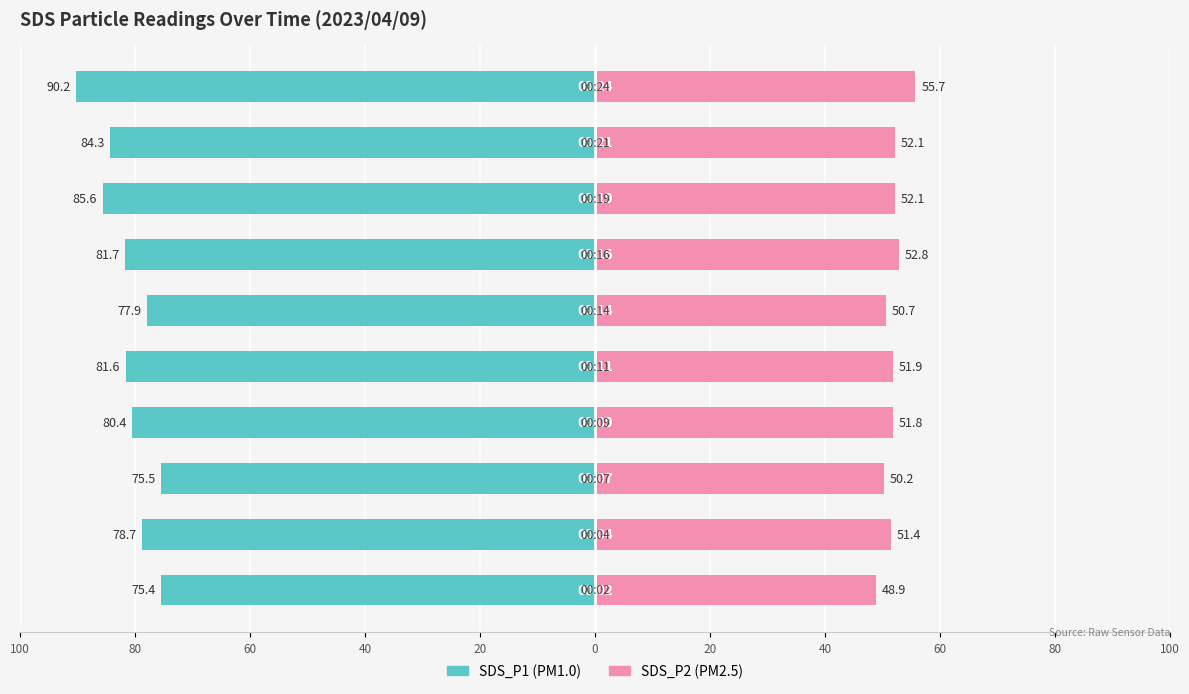

How many bars are there in each group?

2